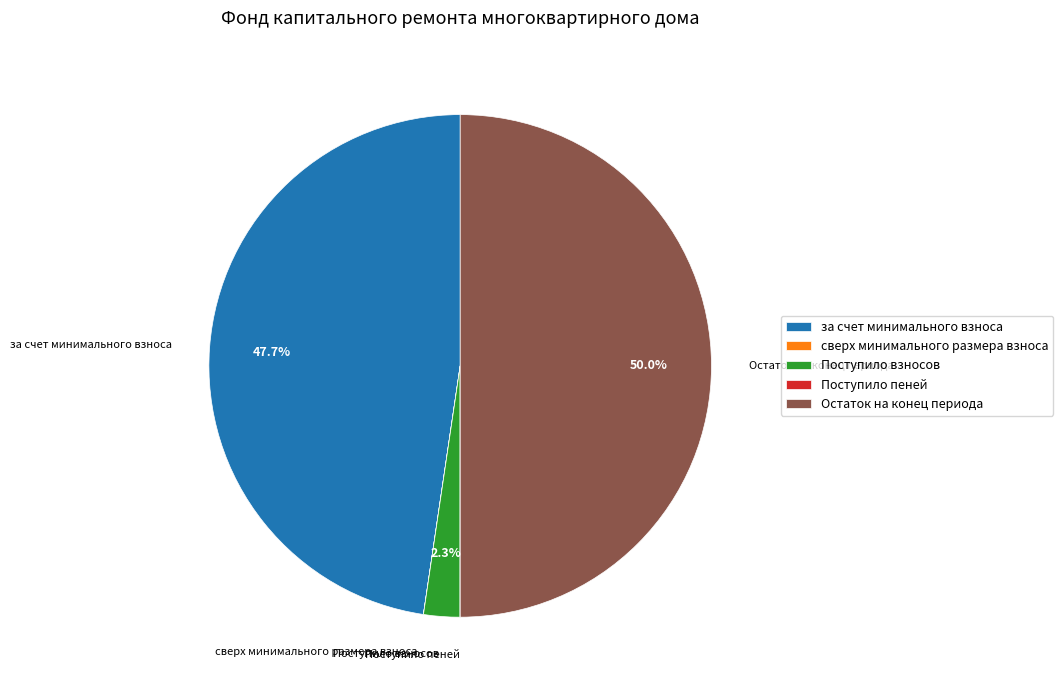

Between за счет минимального взноса and Поступило взносов, which is larger?

за счет минимального взноса